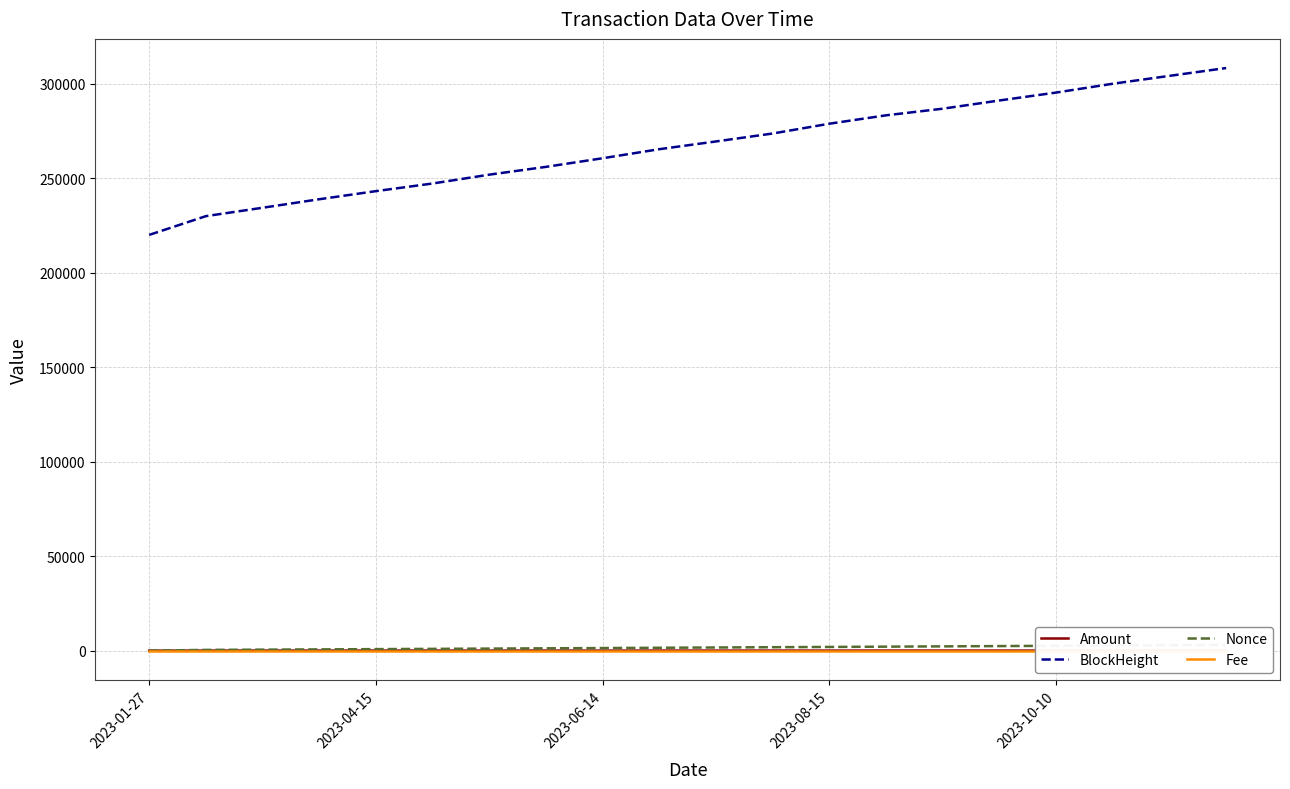

What is the sum of all Nonce values?

32179.0